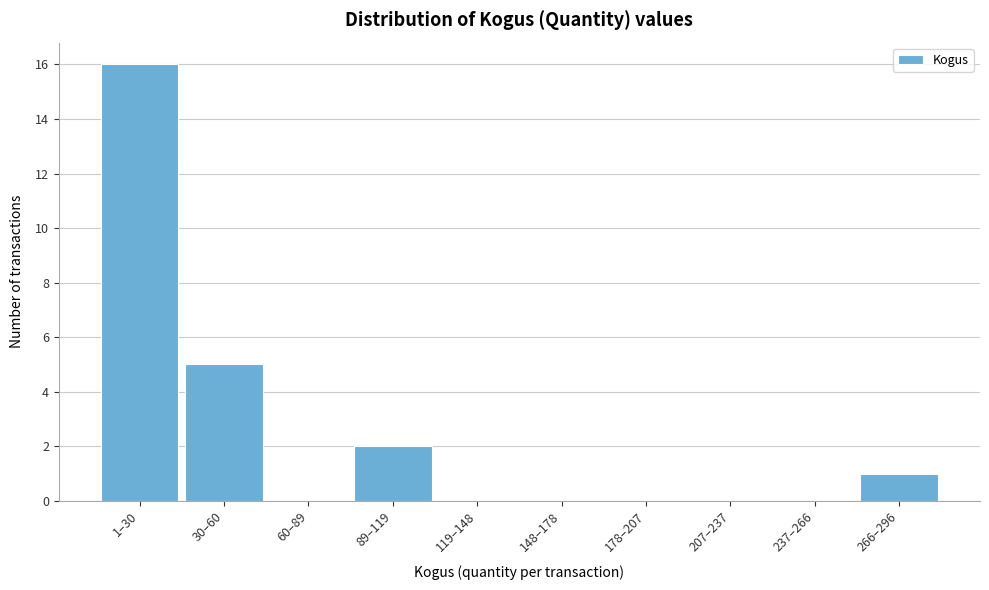

Reading right to left, list all the values displayed in this chart.

266–296=1	237–266=0	207–237=0	178–207=0	148–178=0	119–148=0	89–119=2	60–89=0	30–60=5	1–30=16